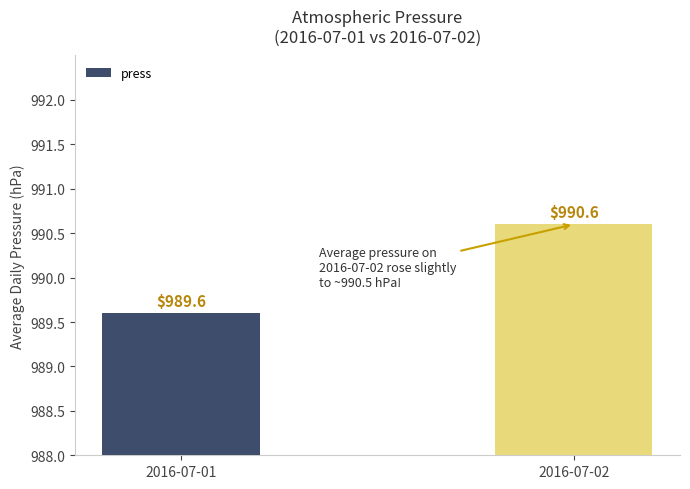

How many data points are less than 990?

1